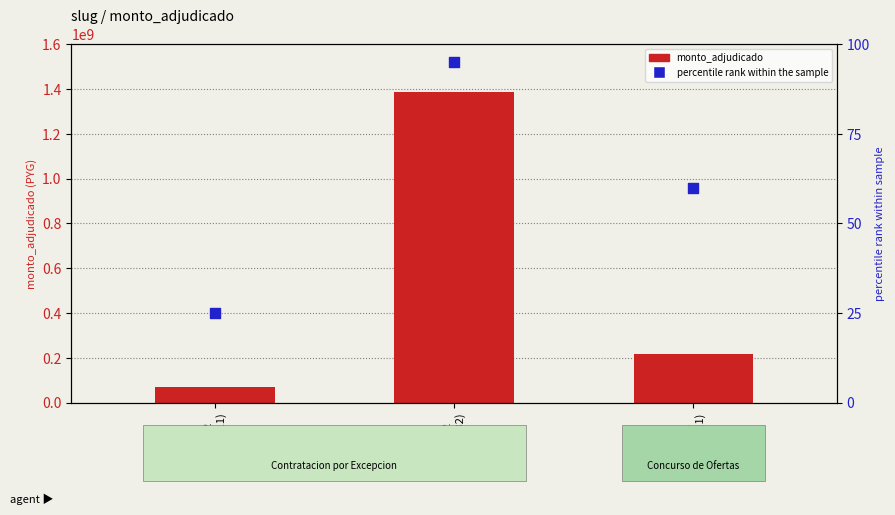

Which series reaches the maximum Y coordinate?

monto_adjudicado